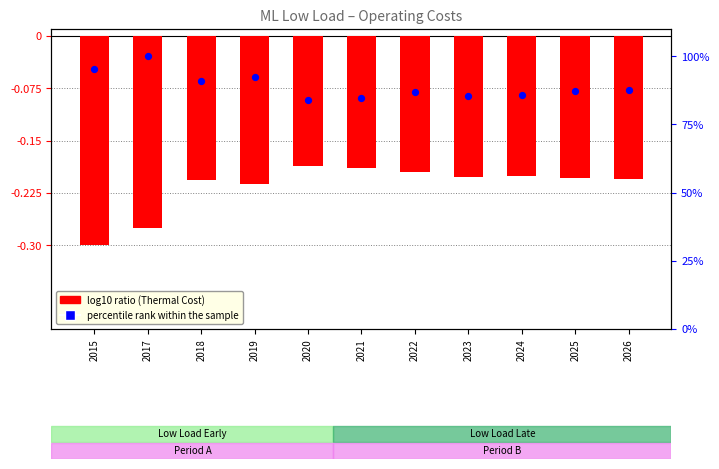

Is the value of percentile rank within the sample at 2015 greater than the value of log10 ratio (Thermal Cost) at 2022?

Yes